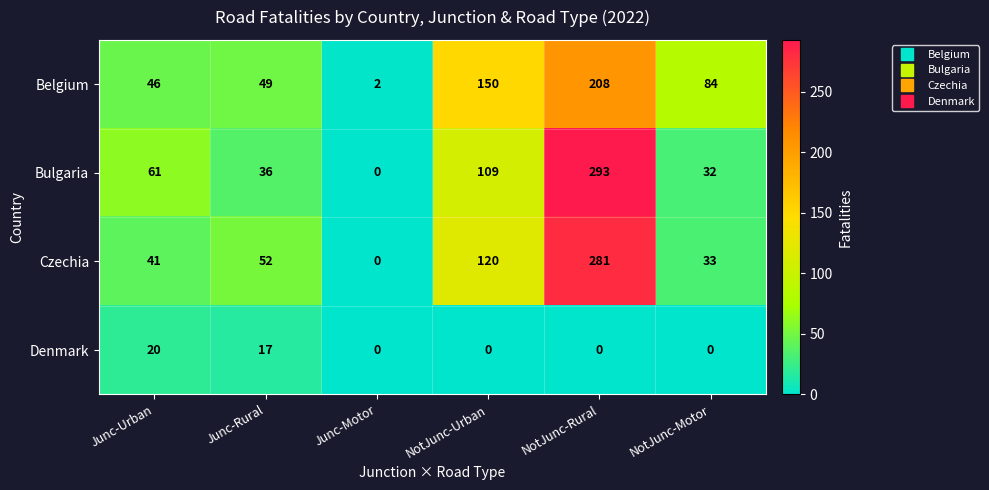

The value of Belgium at Junc-Urban is 12. True or false?

False